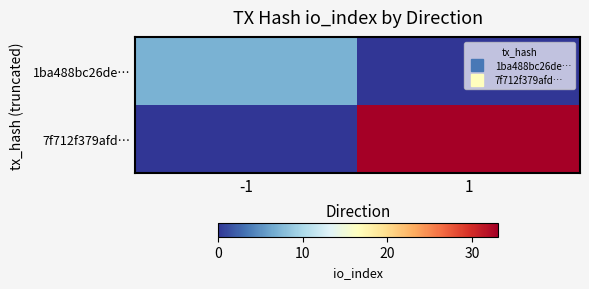

Rank the series by their maximum value, from highest to lowest.

7f712f379afd…, 1ba488bc26de…